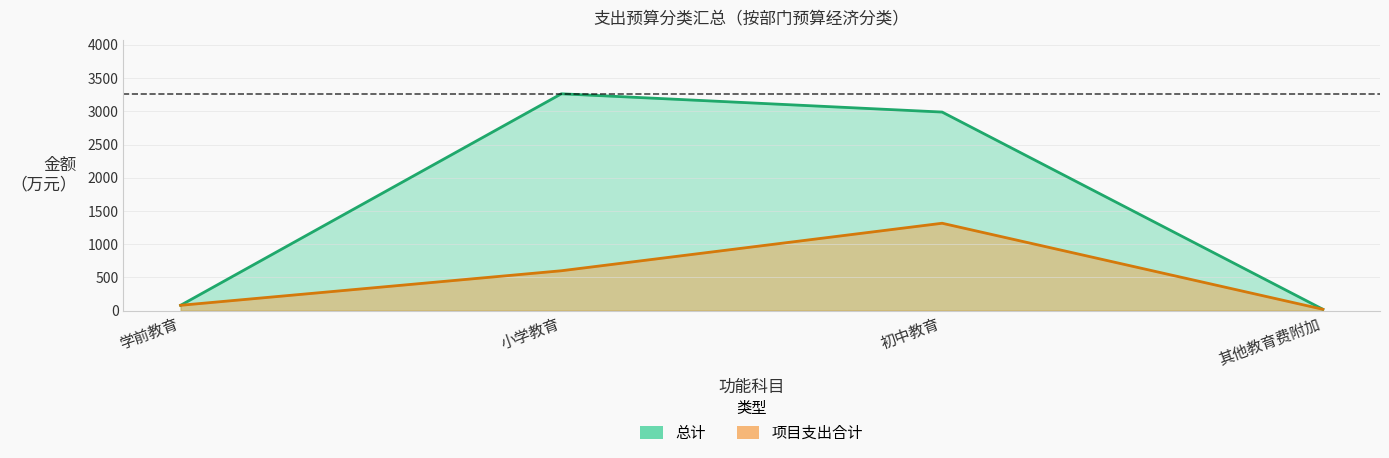

How many data points in 总计 are less than 2988?

2